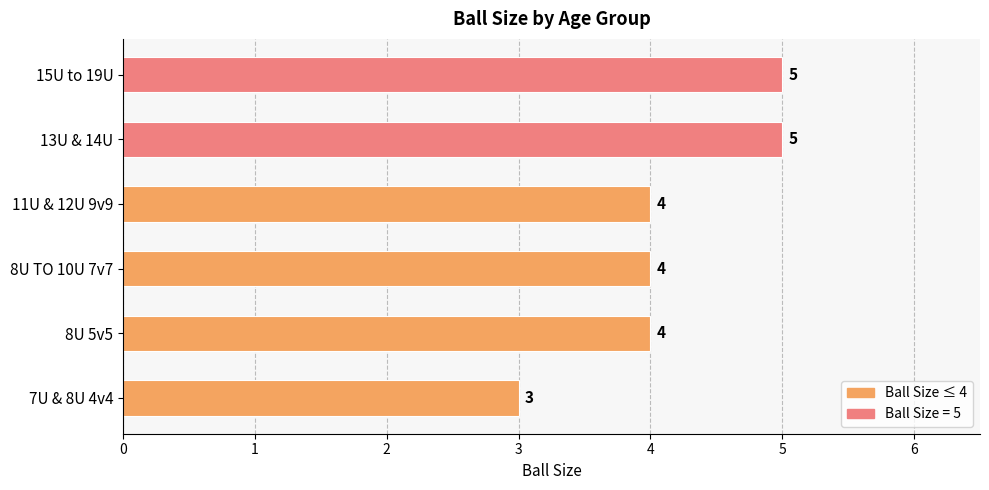

The value at 13U & 14U is 3. True or false?

False